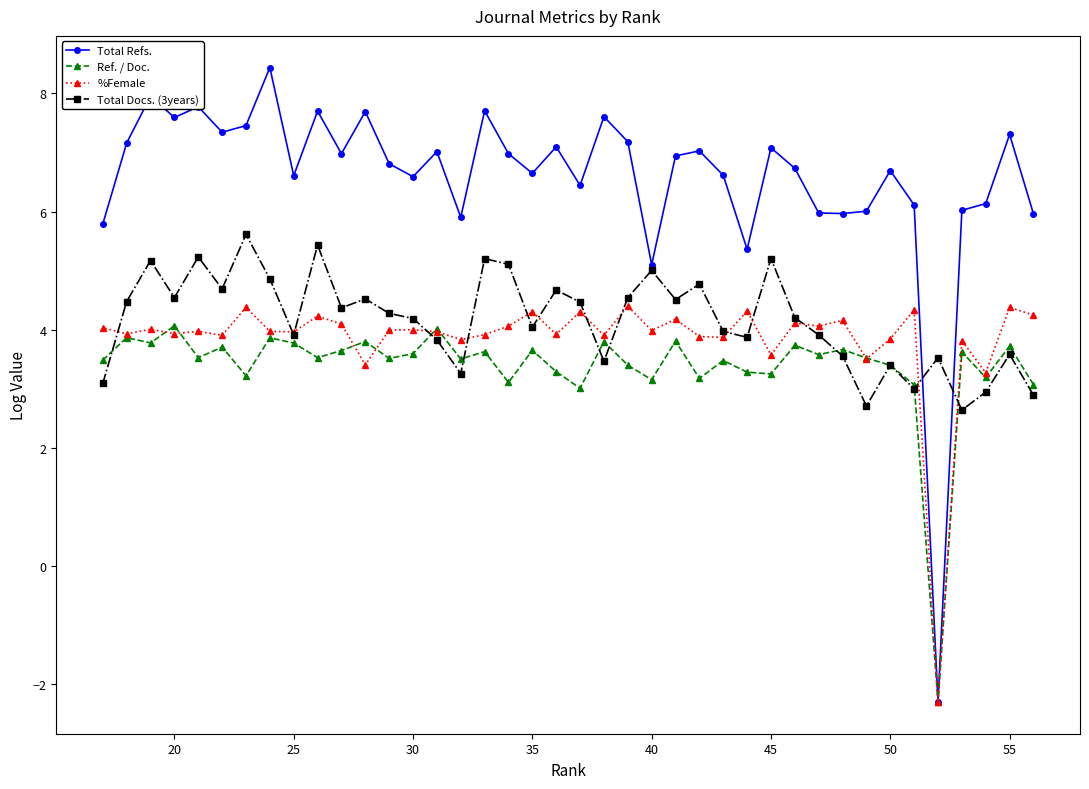

The Ref. / Doc. series shows 3.2 at 40. True or false?

True